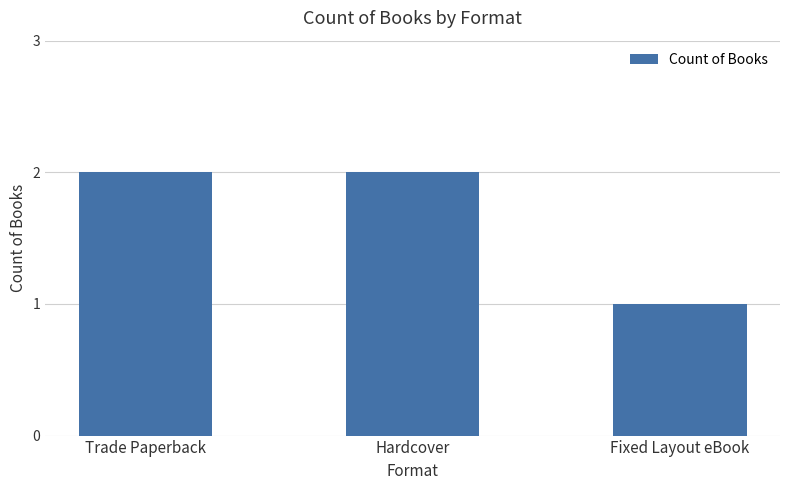

True or false: the data shows 2 at Trade Paperback.

True